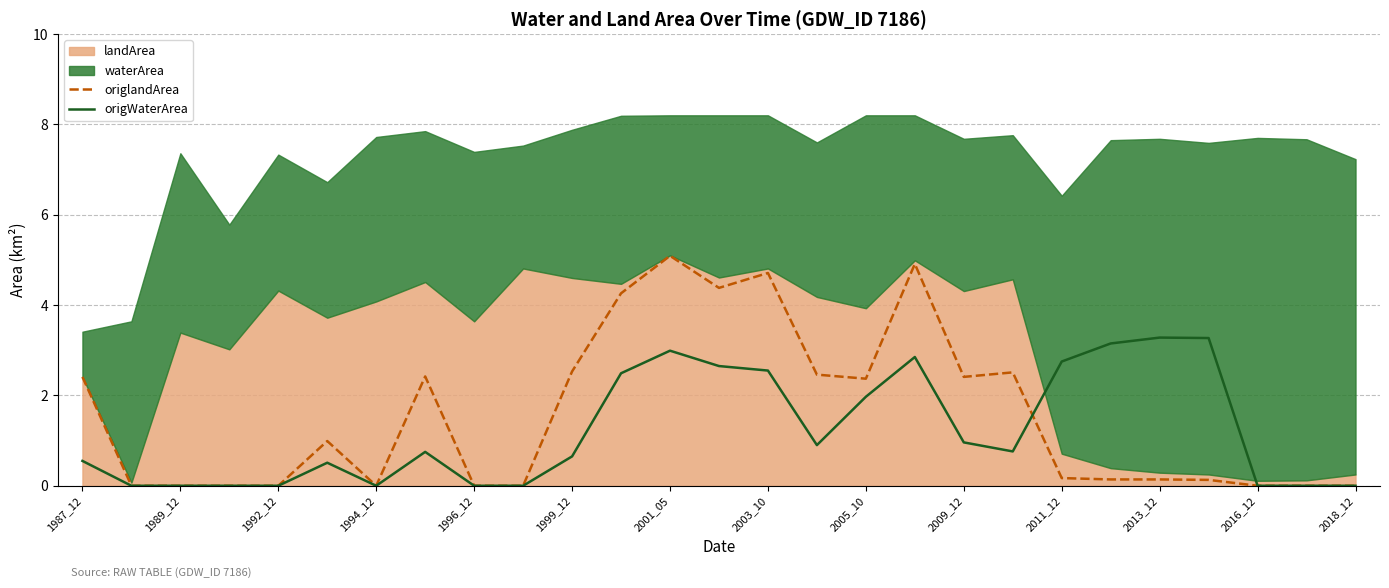

How many lines are shown in the chart?

2